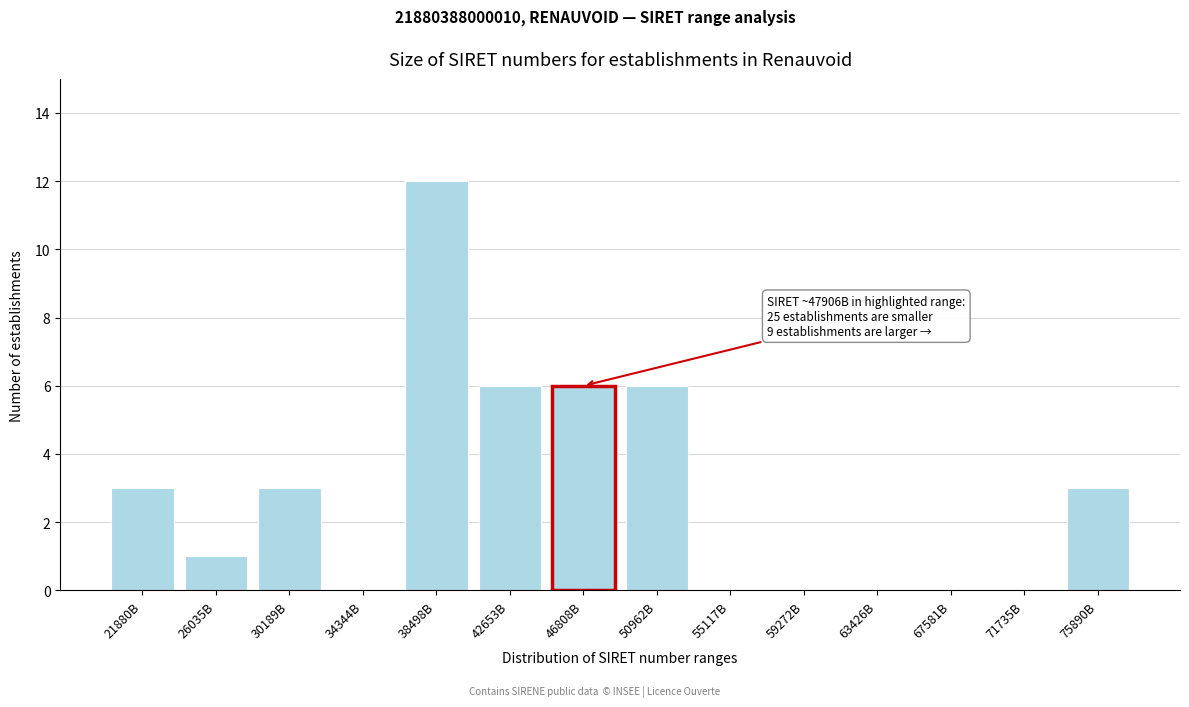

Reading left to right, extract all data points from this chart.

21880B=3	26035B=1	30189B=3	34344B=0	38498B=12	42653B=6	46808B=6	50962B=6	55117B=0	59272B=0	63426B=0	67581B=0	71735B=0	75890B=3